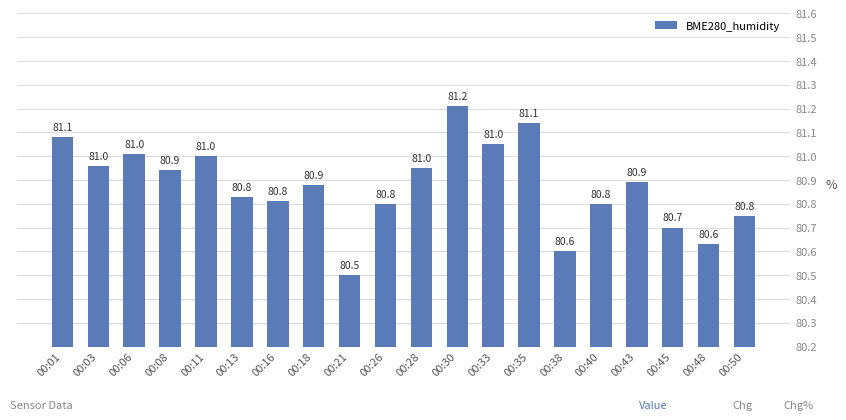

Which category has the highest value across all series?

00:30